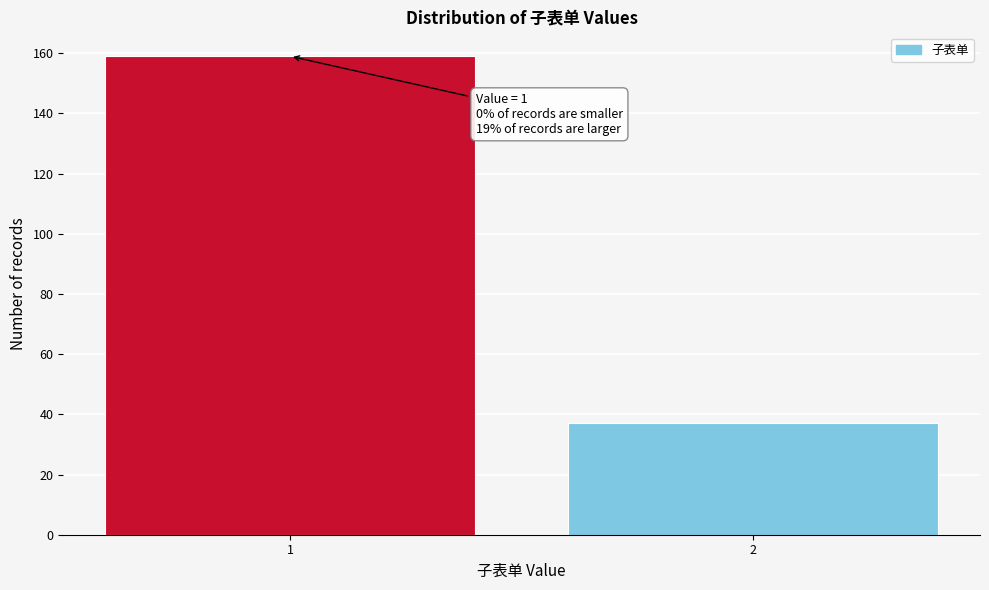

Reading right to left, extract all data points from this chart.

2=37	1=159